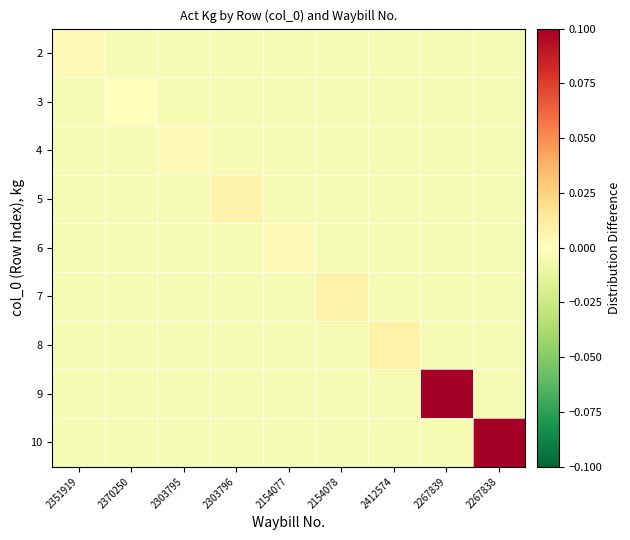

Reading left to right, list all the values displayed in this chart.

2: 2351919=0.0	2370250=-0.0	2303795=-0.0	2303796=-0.0	2154077=-0.0	2154078=-0.0	2412574=-0.0	2267839=-0.0	2267838=-0.0
3: 2351919=-0.0	2370250=-0.0	2303795=-0.0	2303796=-0.0	2154077=-0.0	2154078=-0.0	2412574=-0.0	2267839=-0.0	2267838=-0.0
4: 2351919=-0.0	2370250=-0.0	2303795=0.0	2303796=-0.0	2154077=-0.0	2154078=-0.0	2412574=-0.0	2267839=-0.0	2267838=-0.0
5: 2351919=-0.0	2370250=-0.0	2303795=-0.0	2303796=0.0	2154077=-0.0	2154078=-0.0	2412574=-0.0	2267839=-0.0	2267838=-0.0
6: 2351919=-0.0	2370250=-0.0	2303795=-0.0	2303796=-0.0	2154077=0.0	2154078=-0.0	2412574=-0.0	2267839=-0.0	2267838=-0.0
7: 2351919=-0.0	2370250=-0.0	2303795=-0.0	2303796=-0.0	2154077=-0.0	2154078=0.0	2412574=-0.0	2267839=-0.0	2267838=-0.0
8: 2351919=-0.0	2370250=-0.0	2303795=-0.0	2303796=-0.0	2154077=-0.0	2154078=-0.0	2412574=0.0	2267839=-0.0	2267838=-0.0
9: 2351919=-0.0	2370250=-0.0	2303795=-0.0	2303796=-0.0	2154077=-0.0	2154078=-0.0	2412574=-0.0	2267839=0.1	2267838=-0.0
10: 2351919=-0.0	2370250=-0.0	2303795=-0.0	2303796=-0.0	2154077=-0.0	2154078=-0.0	2412574=-0.0	2267839=-0.0	2267838=0.2